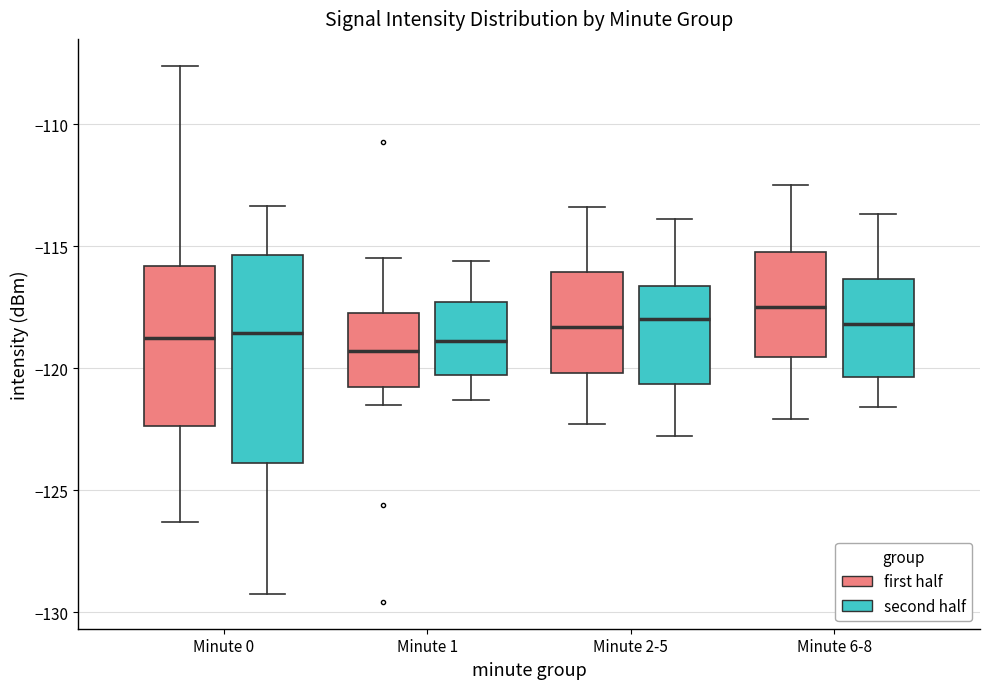

Reading left to right, transcribe this box plot: for each box, give where its median line is, the range the box spans, and where its two whiskers end, as read against the y-axis. The values are not printed on the chart, so give them approximately, as read against the axis.

Minute 0 (first half): median -118.5, box -122.5 to -116.0, whiskers -126.5 to -107.5
Minute 0 (second half): median -118.5, box -124.0 to -115.5, whiskers -129.5 to -113.5
Minute 1 (first half): median -119.5, box -121.0 to -117.5, whiskers -121.5 to -115.5
Minute 1 (second half): median -119.0, box -120.5 to -117.5, whiskers -121.5 to -115.5
Minute 2-5 (first half): median -118.5, box -120.0 to -116.0, whiskers -122.5 to -113.5
Minute 2-5 (second half): median -118.0, box -120.5 to -116.5, whiskers -123.0 to -114.0
Minute 6-8 (first half): median -117.5, box -119.5 to -115.0, whiskers -122.0 to -112.5
Minute 6-8 (second half): median -118.0, box -120.5 to -116.5, whiskers -121.5 to -113.5